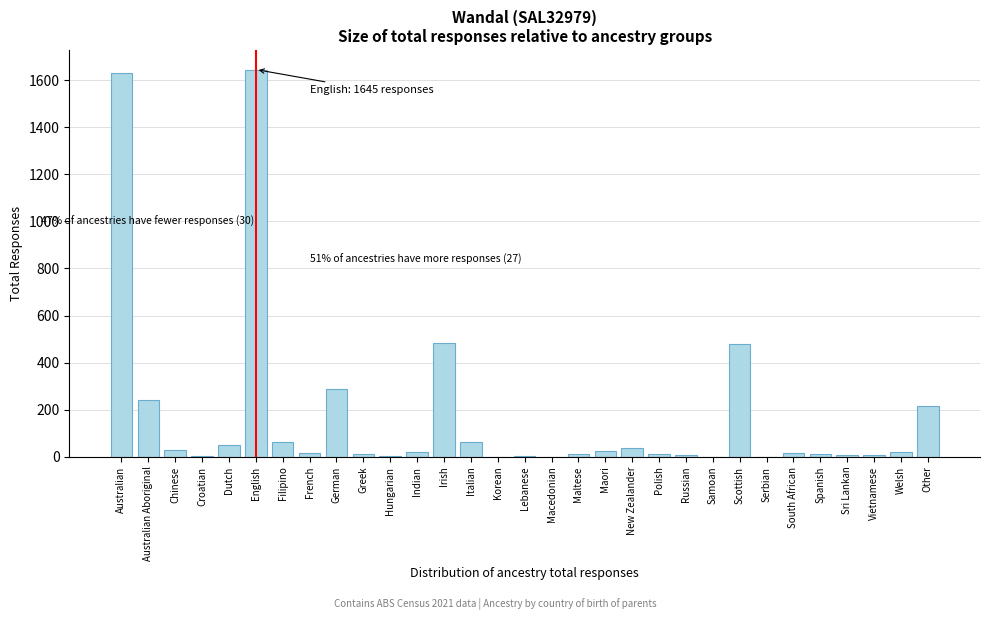

What is the greatest value displayed?

1645